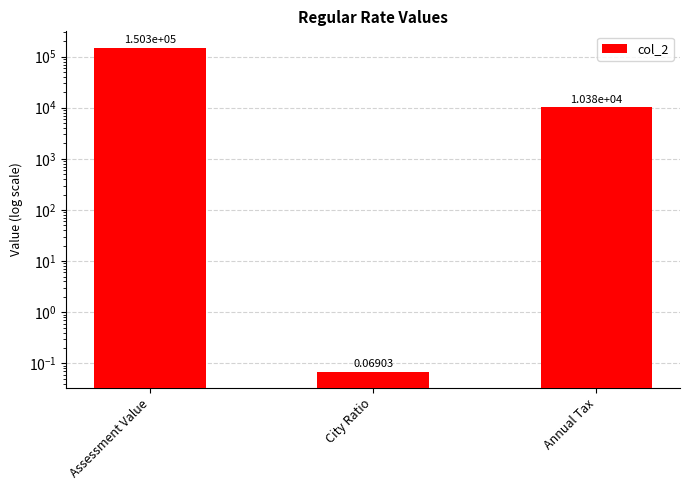

Are the bars horizontal?

No